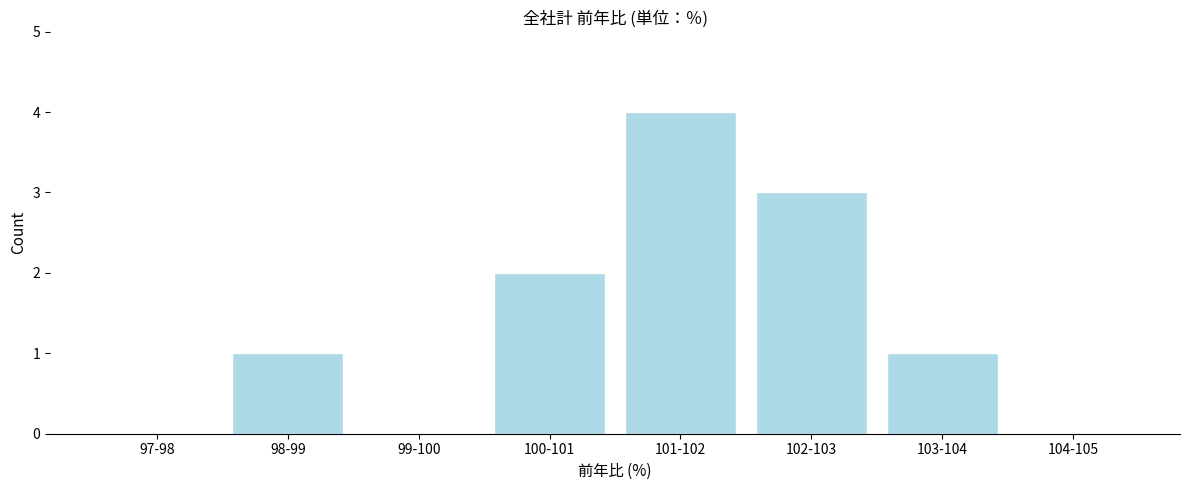

Reading left to right, what are all the values shown in this chart?

97-98=0	98-99=1	99-100=0	100-101=2	101-102=4	102-103=3	103-104=1	104-105=0